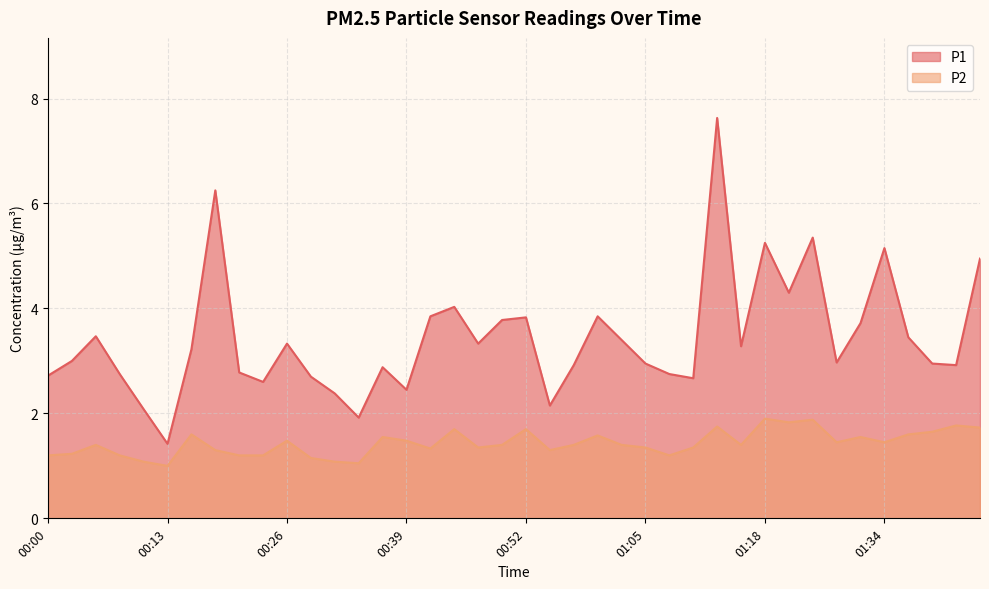

What is the sum of all P2 values?

57.2